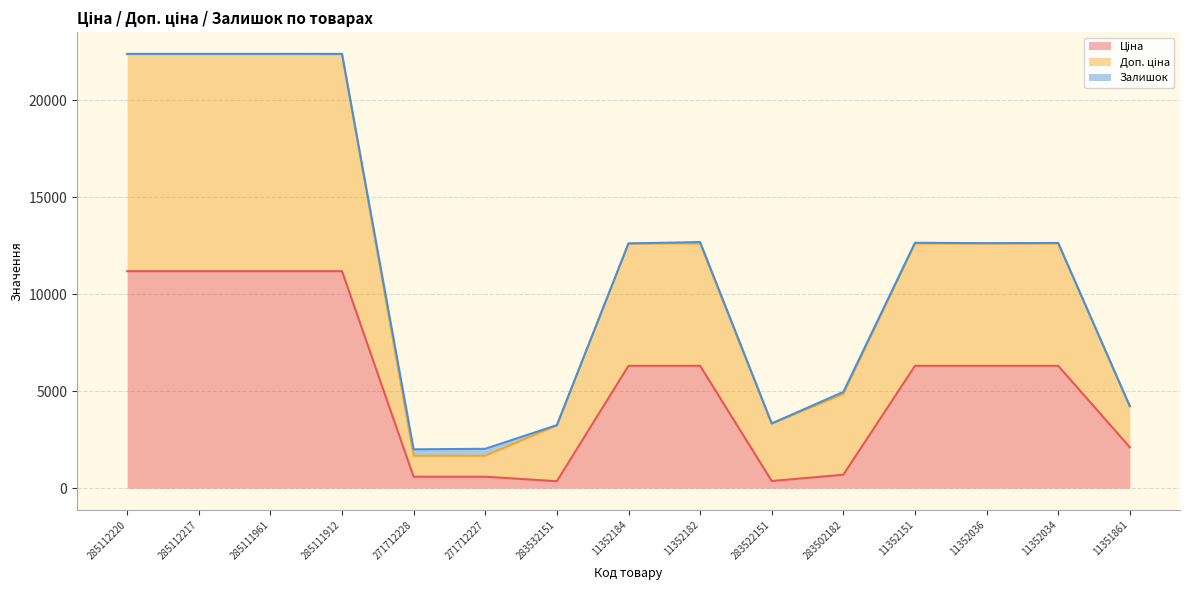

True or false: Доп. ціна and Ціна intersect in this chart.

False